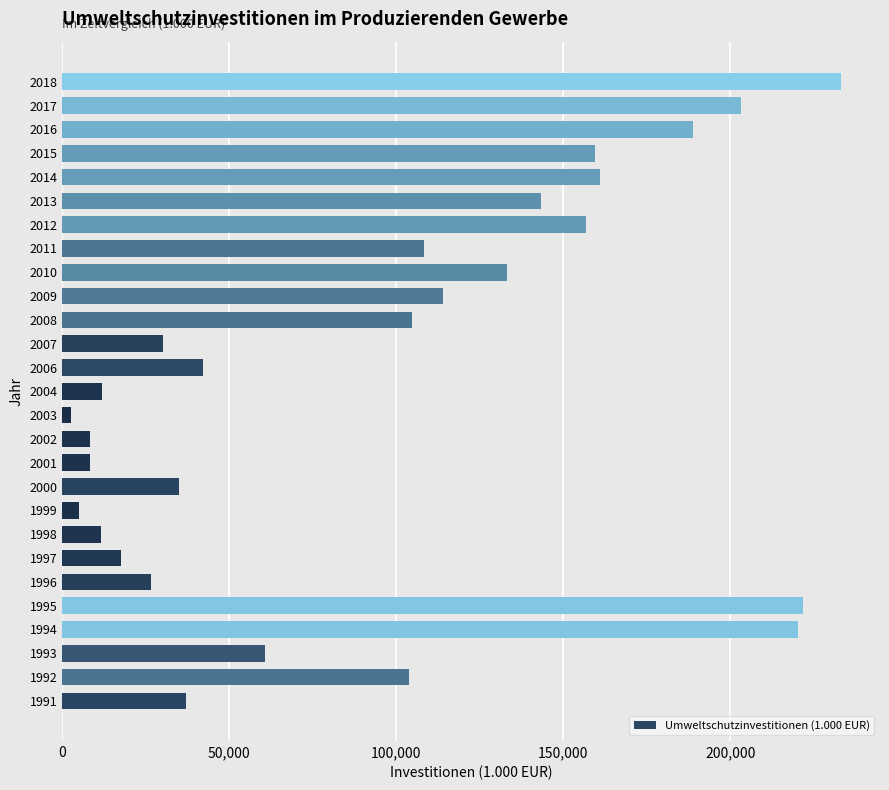

The value at 2013 is 195866. True or false?

False